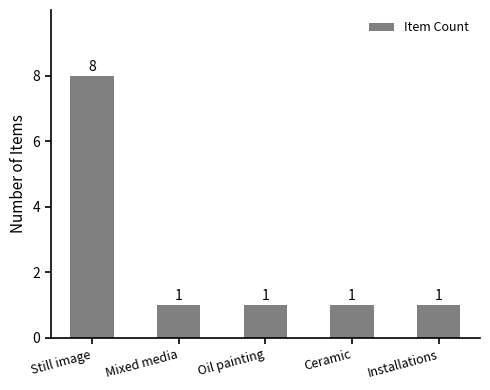

The chart shows a value of 8 at Still image. True or false?

True